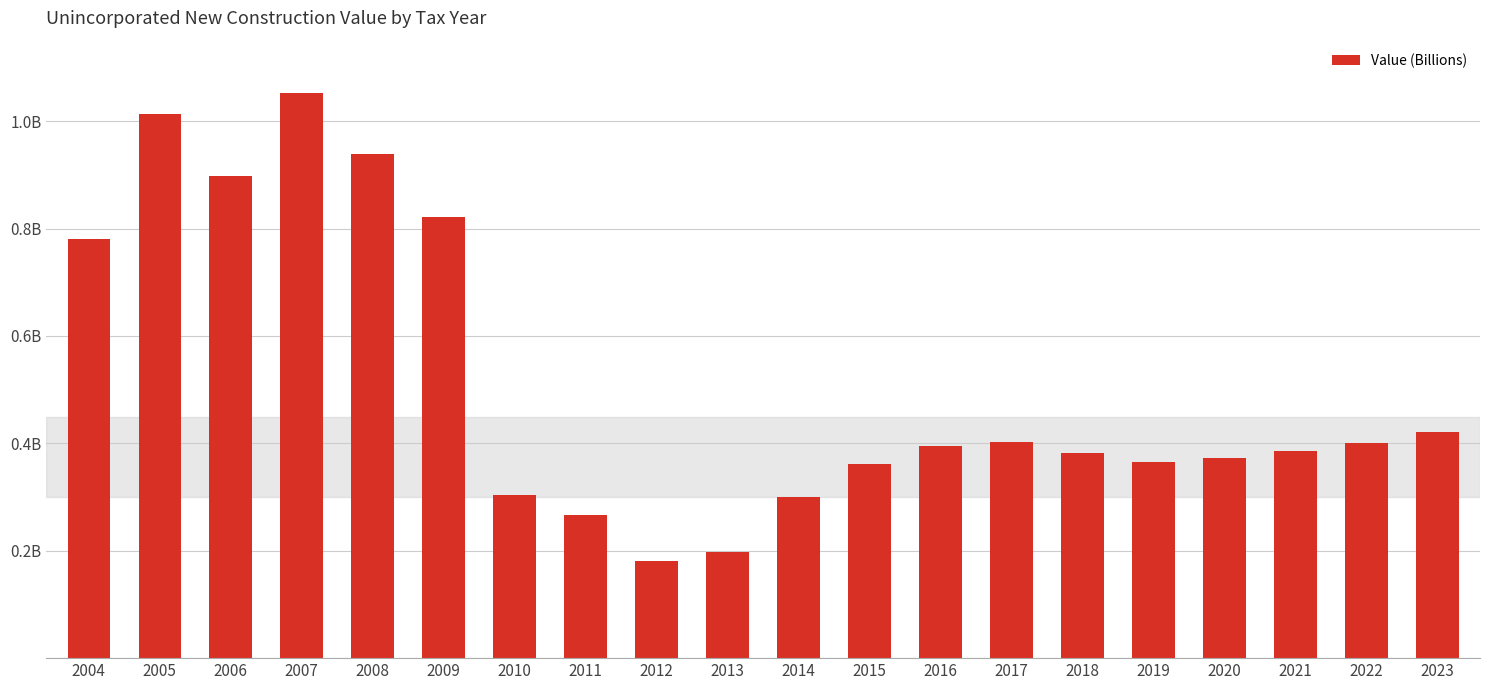

What is the difference between the maximum and minimum values?

0.9